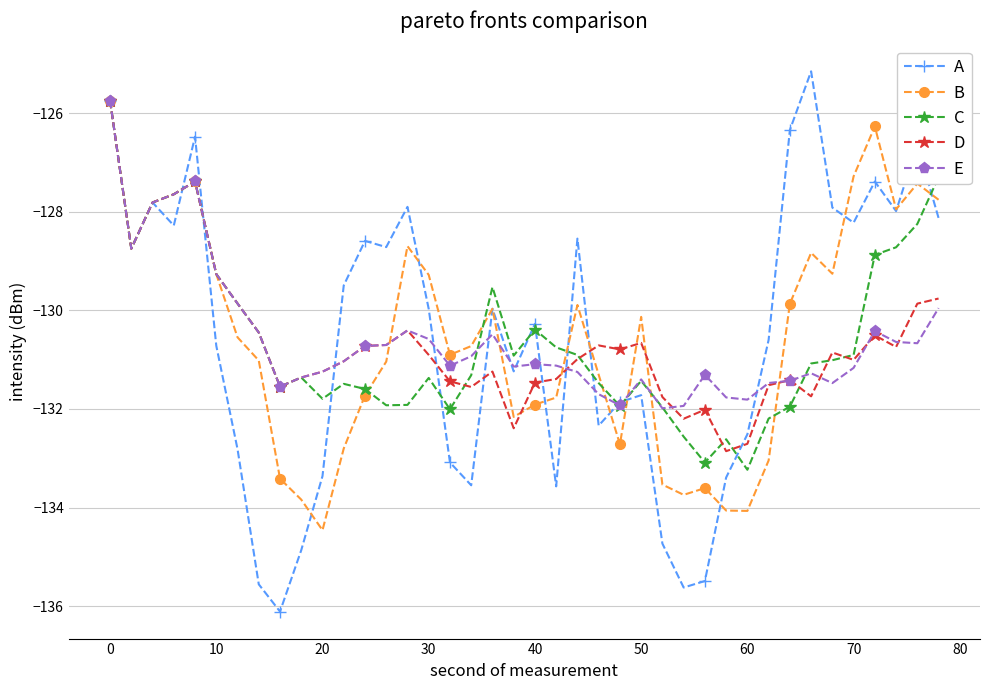

At how many categories does at least one series exceed -129?

17